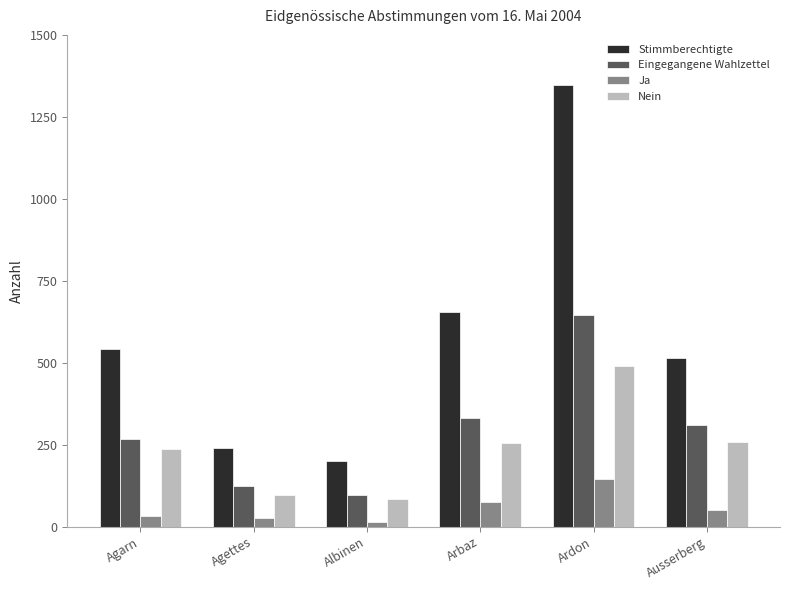

Is it true that Nein equals 143 at Albinen?

False